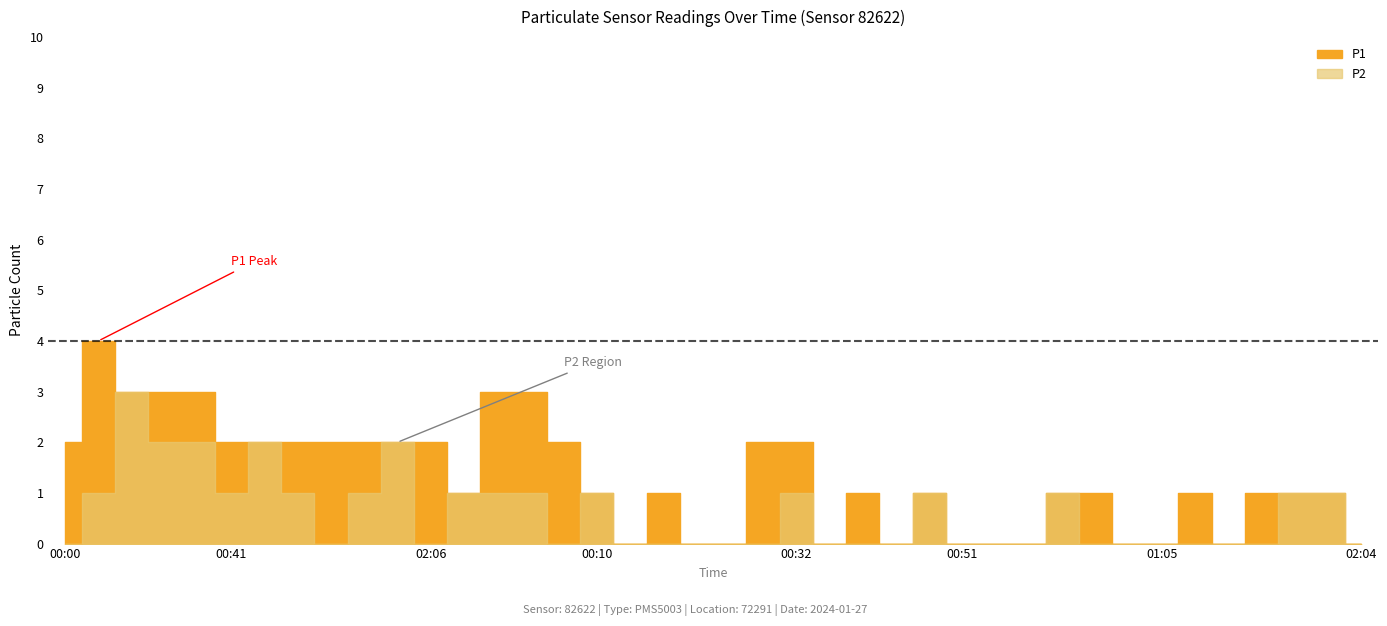

Which label corresponds to the largest value in the chart?

00:22